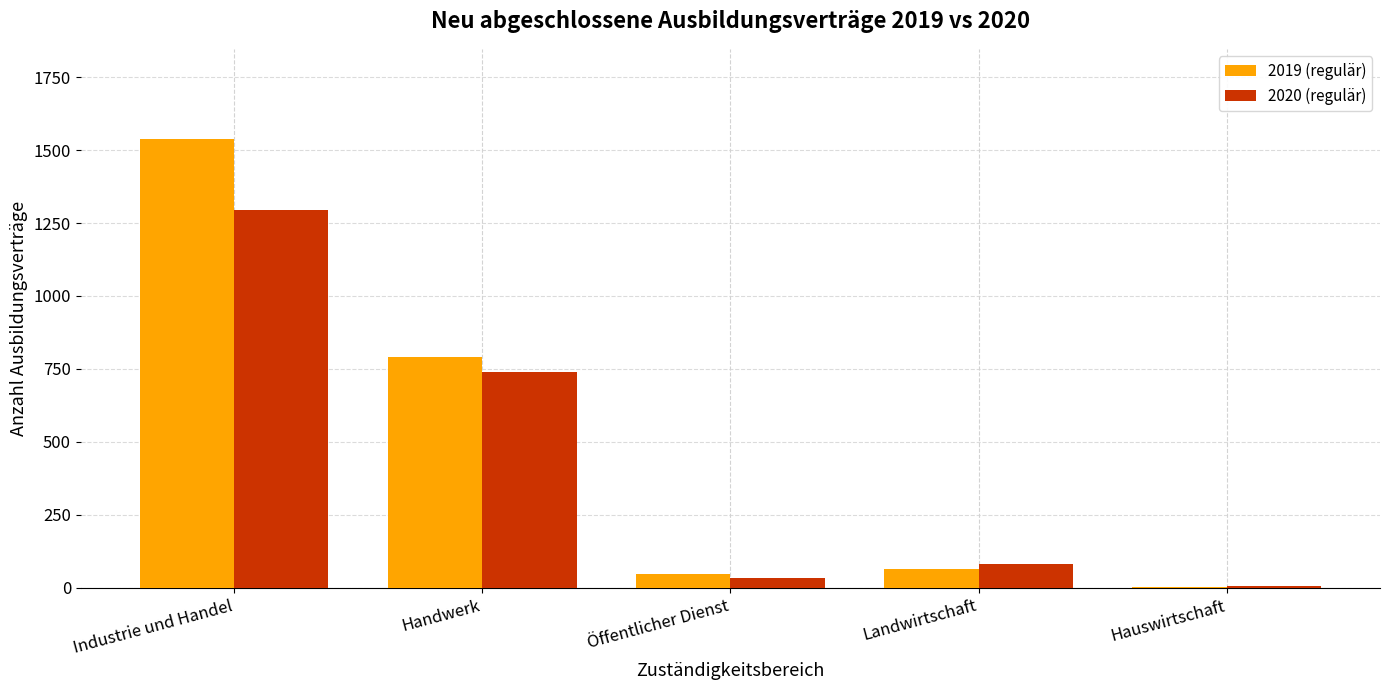

Does the chart contain stacked bars?

No